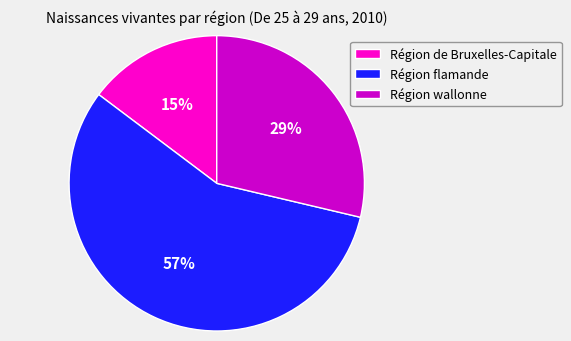

Is the sum of Région flamande and Région de Bruxelles-Capitale greater than half?

Yes